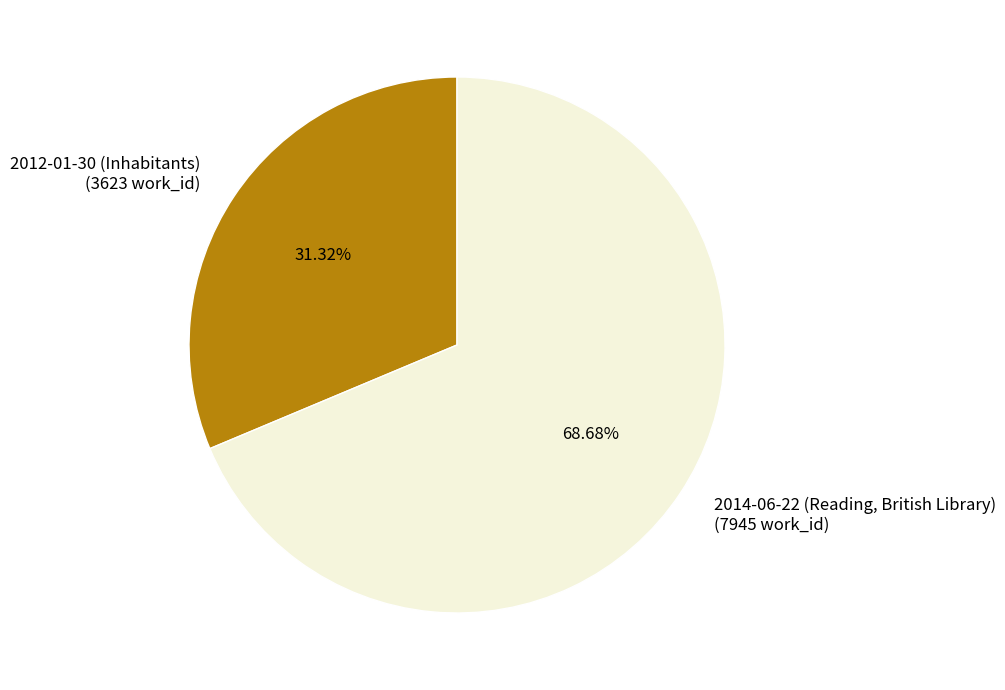

Which category has the biggest portion of the pie?

2014-06-22 (Reading, British Library)